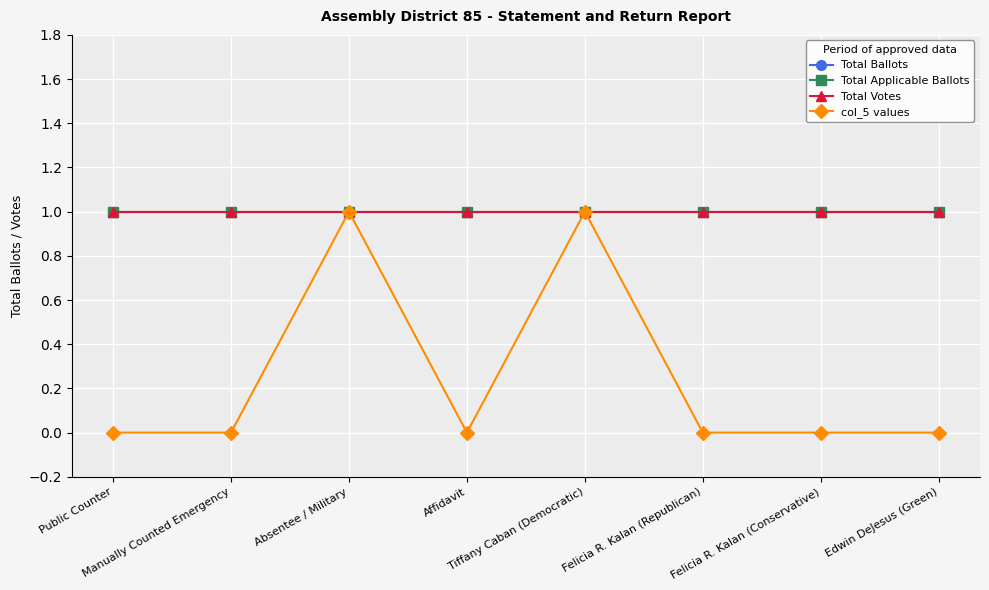

Is this an area chart (filled region under the line)?

No